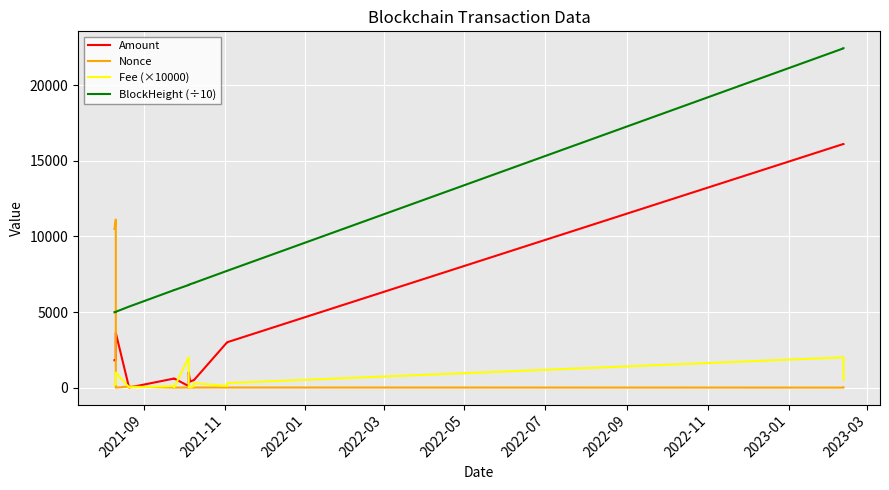

At how many categories does at least one series exceed 2481?

17